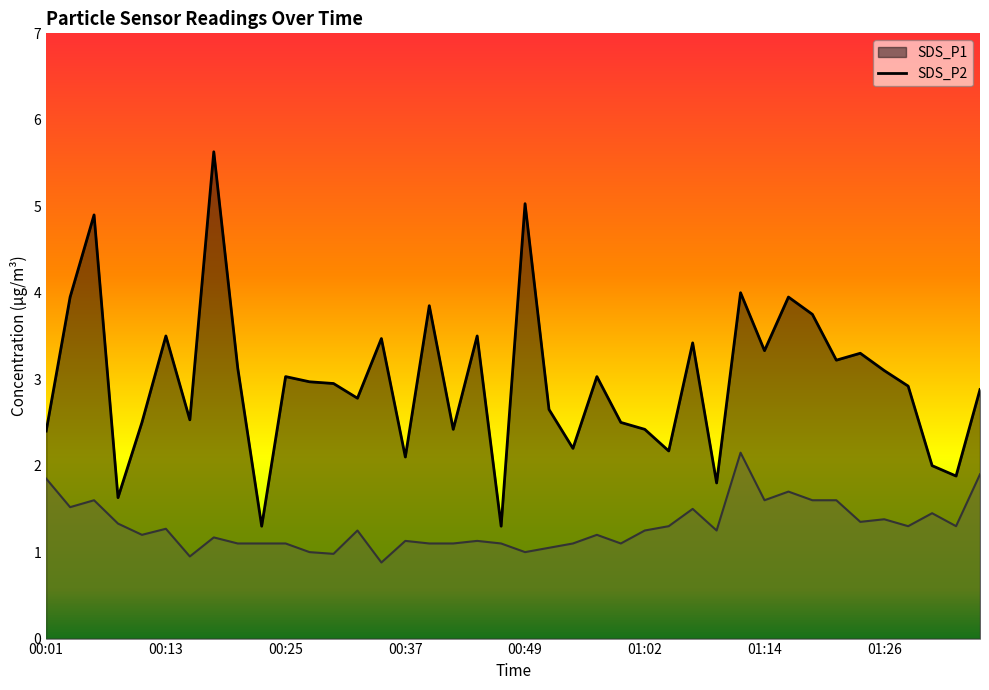

True or false: SDS_P1 and SDS_P2 cross at least once.

False